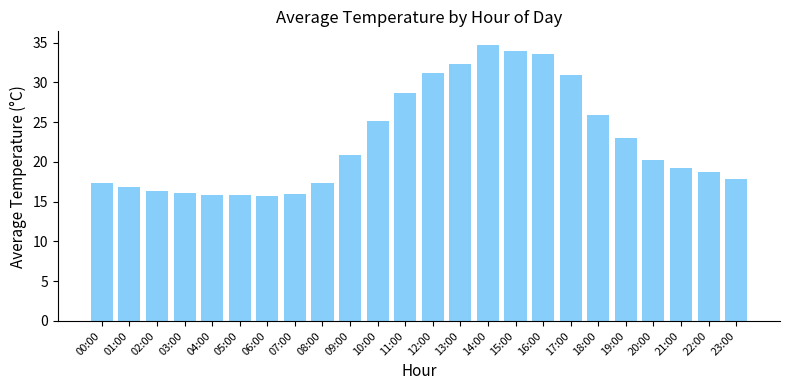

Approximately how many times larger is the value at 05:00 compared to 01:00?

0.9